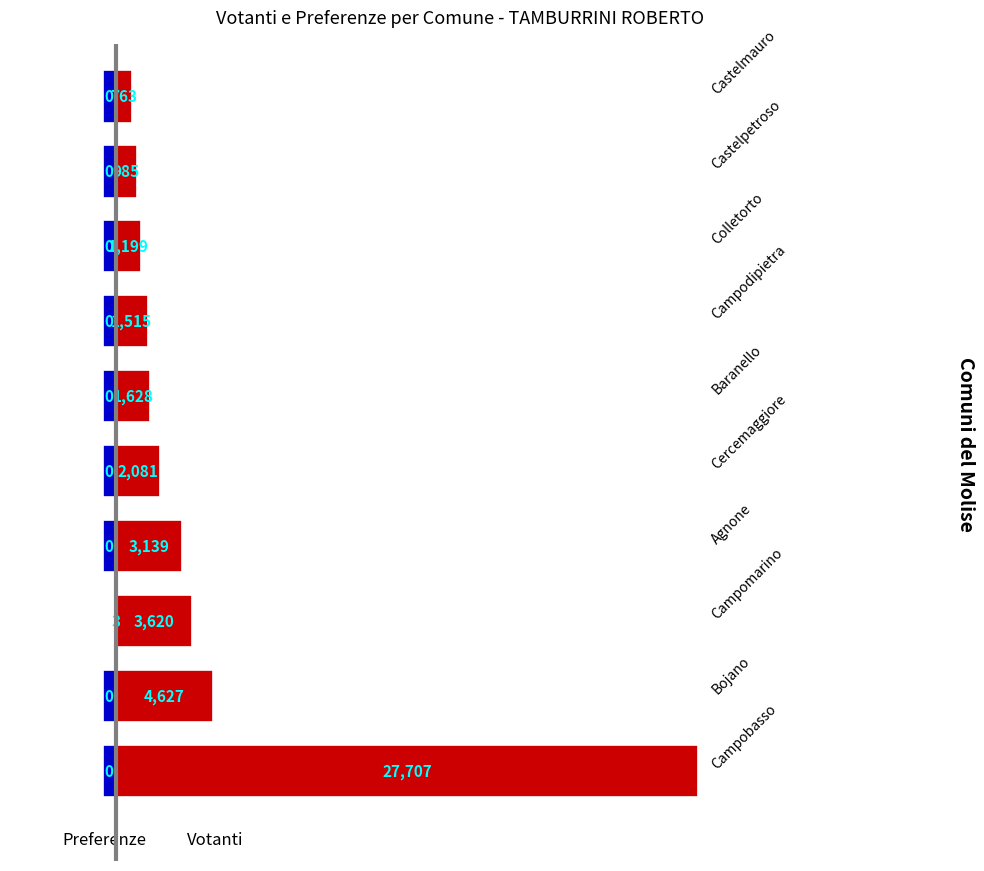

What are all the series names shown in the legend?

Votanti, Preferenze